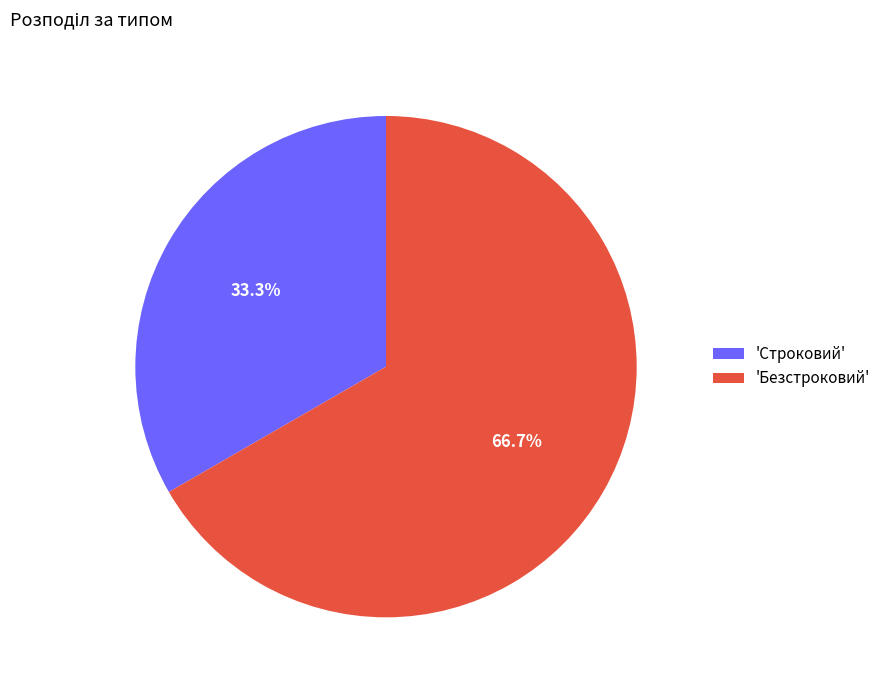

Combined, do 'Строковий' and 'Безстроковий' account for over 50%?

Yes